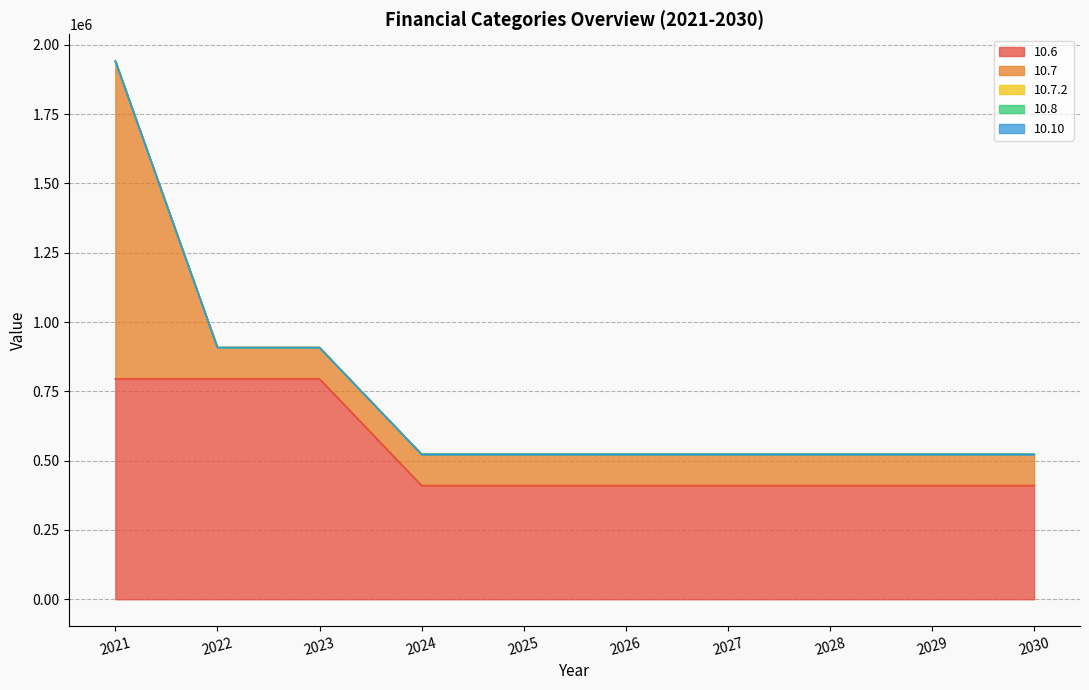

At which label is 10.7.2 closest to 0?

2021